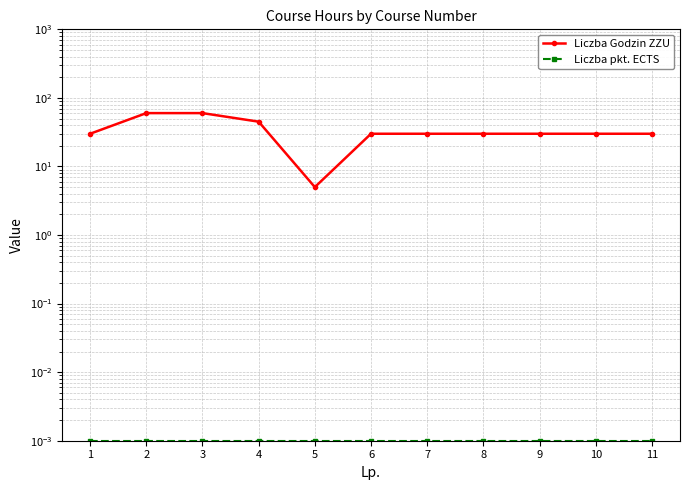

Where is the first local minimum for Liczba Godzin ZZU?

5